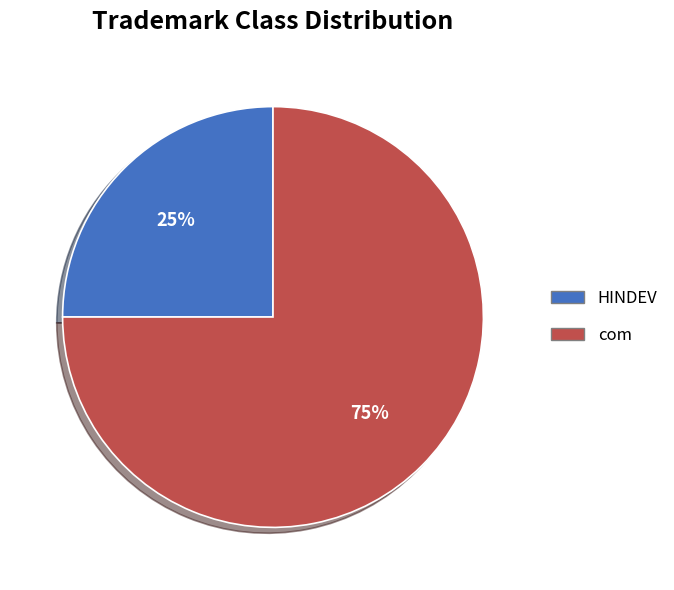

To the nearest percent, what is the average slice percentage?

50%